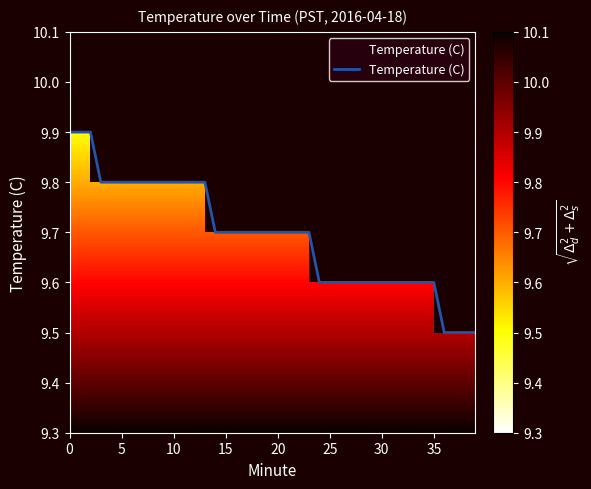

The value at 34 is 13.9. True or false?

False